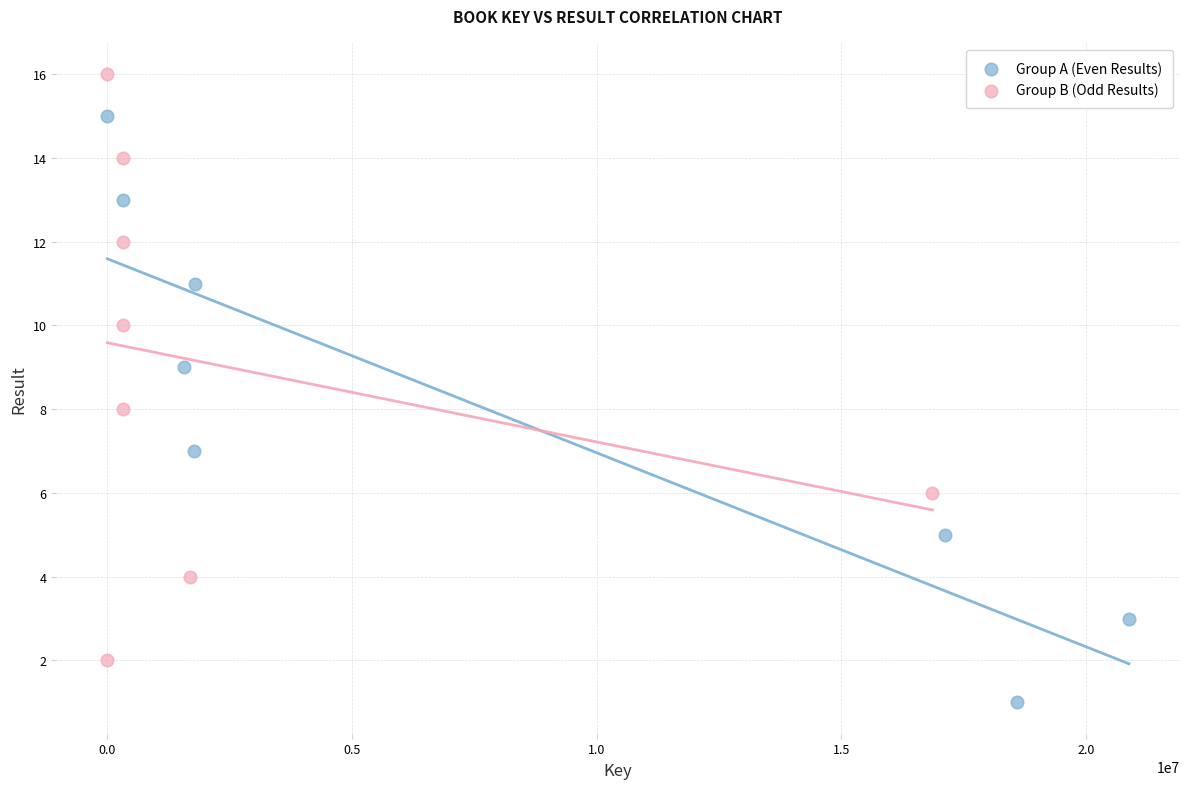

Which series reaches the maximum Y coordinate?

Group B (Odd Results)